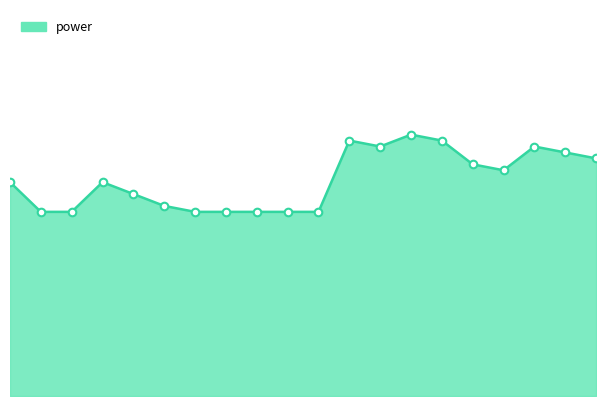

Is this an area chart (filled region under the line)?

Yes